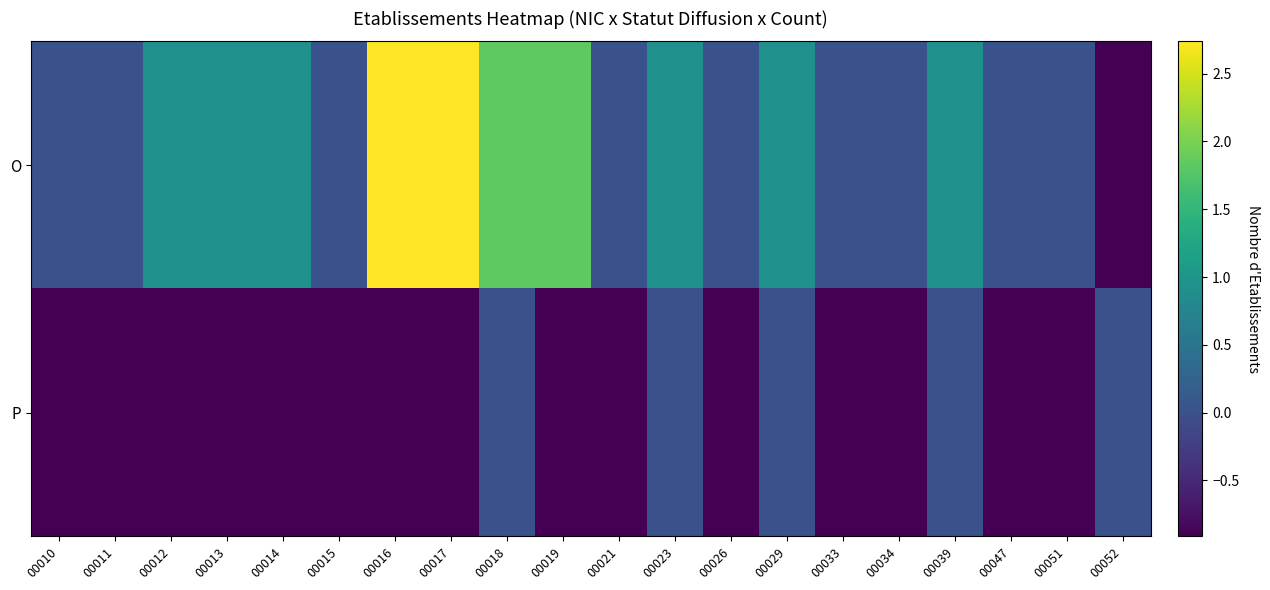

At which category does the chart reach its minimum across all series?

00052